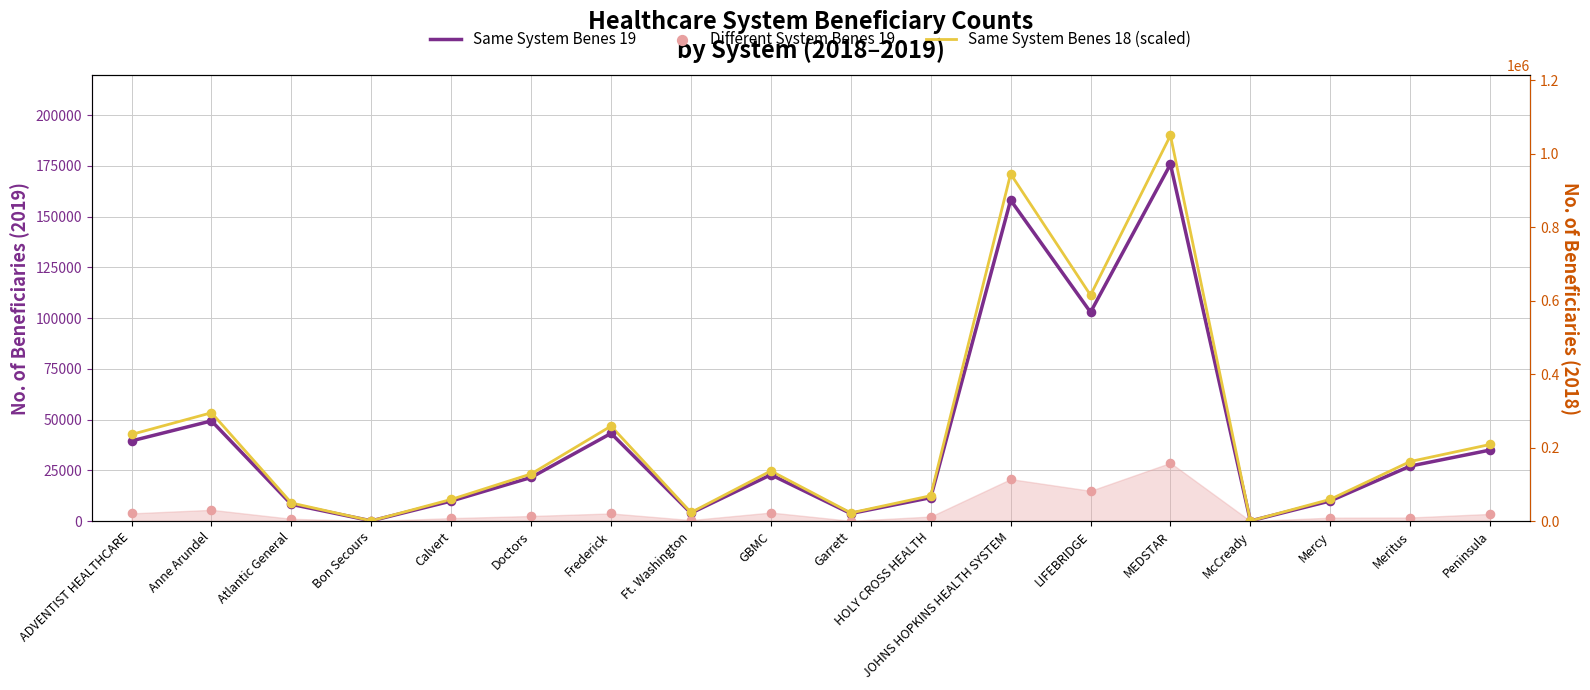

At which category is the sum across all series the highest?

MEDSTAR